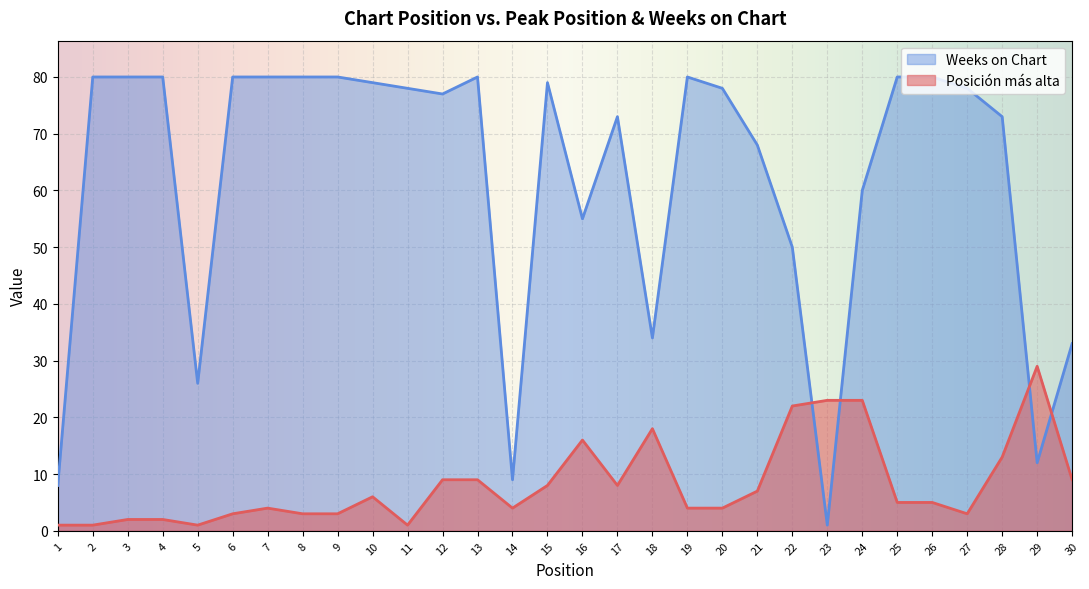

What is the difference between the maximum and minimum values in the Posición más alta series?

28